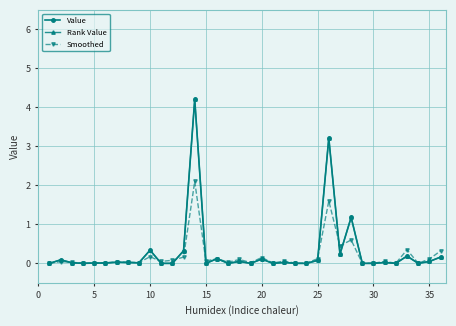

True or false: Rank Value has more than 0 interior local peaks.

True